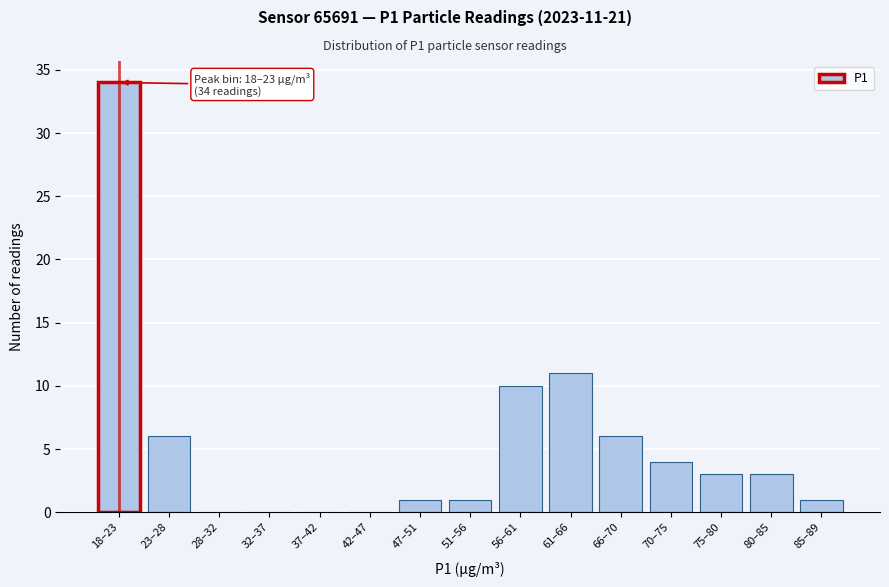

Reading left to right, list all the values displayed in this chart.

18–23=34	23–28=6	28–32=0	32–37=0	37–42=0	42–47=0	47–51=1	51–56=1	56–61=10	61–66=11	66–70=6	70–75=4	75–80=3	80–85=3	85–89=1